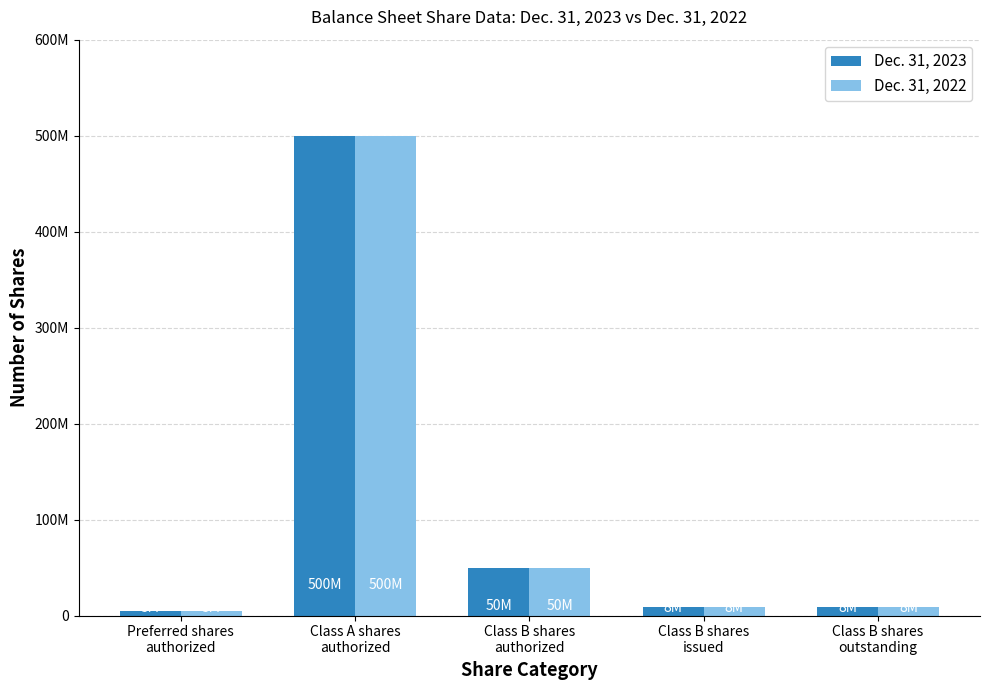

What are all the series names shown in the legend?

Dec. 31, 2023, Dec. 31, 2022